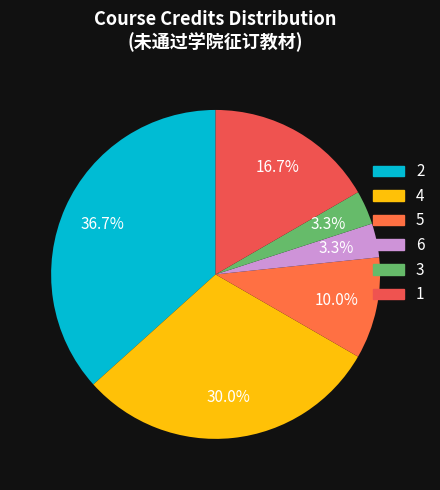

How many segments does this pie chart have?

6